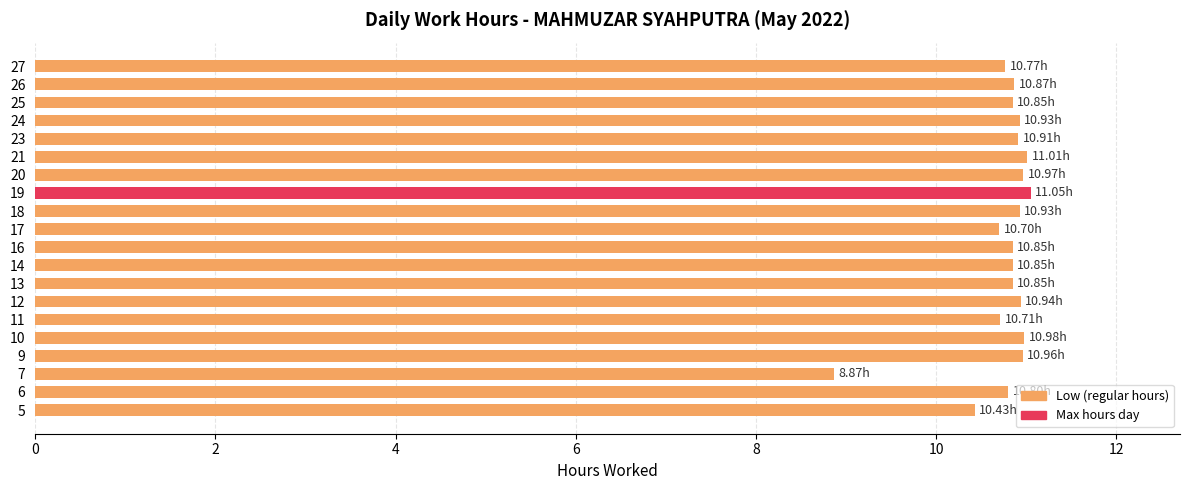

Approximately how many times larger is the value at 19 compared to 12?

1.0